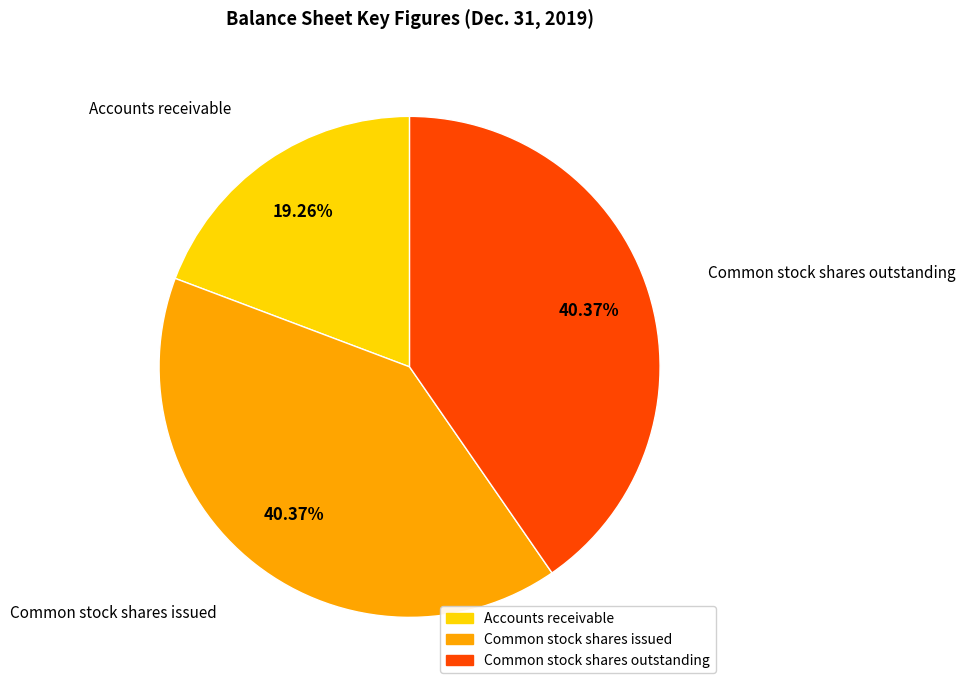

Which category has the smallest portion of the pie?

Accounts receivable